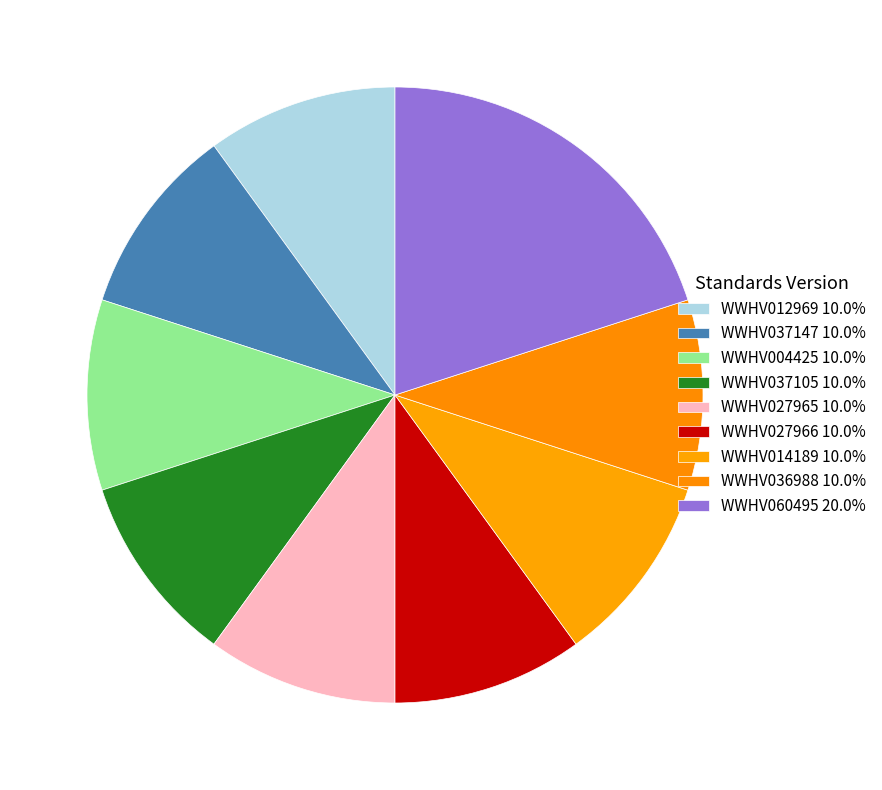

To the nearest percent, what is the combined percentage of WWHV037105 and WWHV027965?

20%